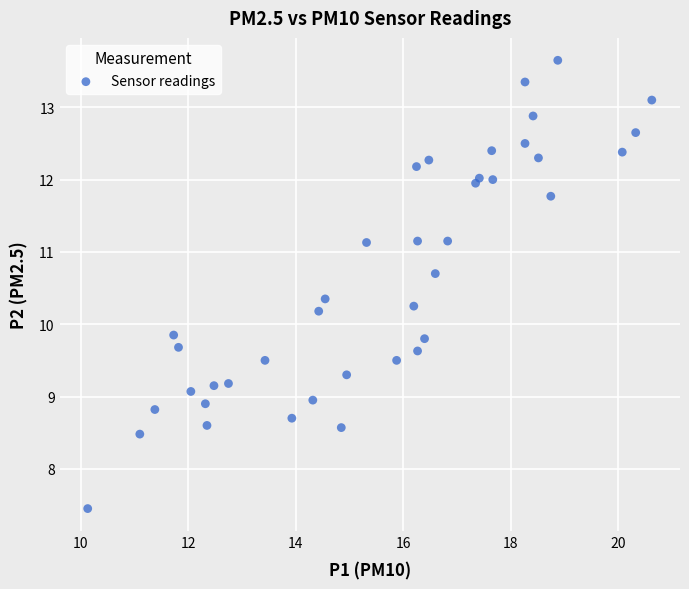

What is the range of Y values (max minus min)?

6.2